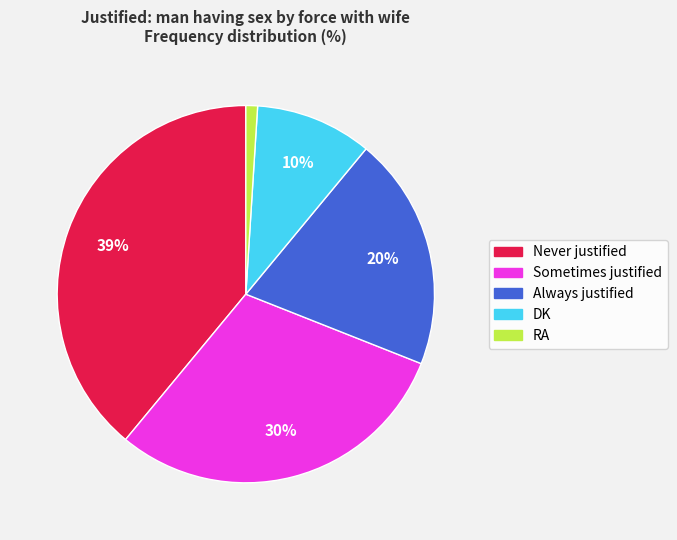

Which has a higher value, Always justified or Never justified?

Never justified